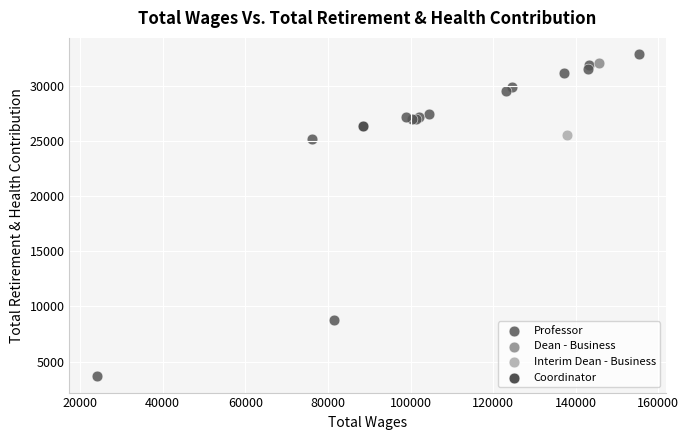

What are all the series names shown in the legend?

Professor, Dean - Business, Interim Dean - Business, Coordinator